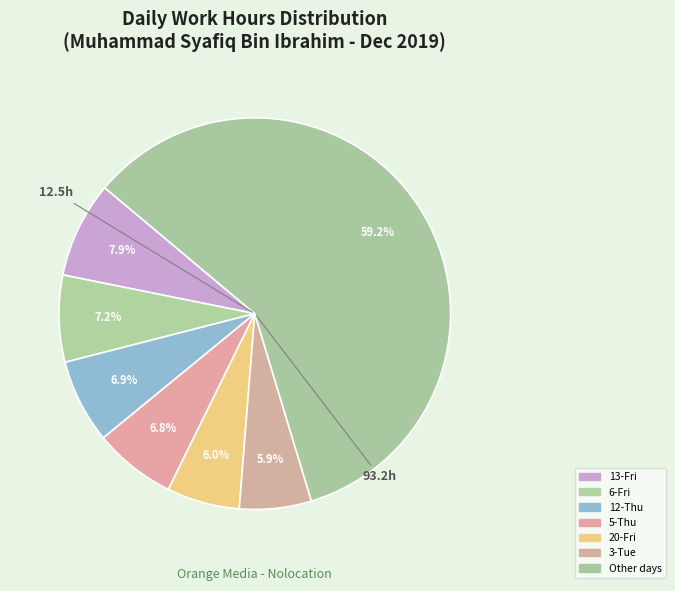

How many slices are in this pie chart?

7